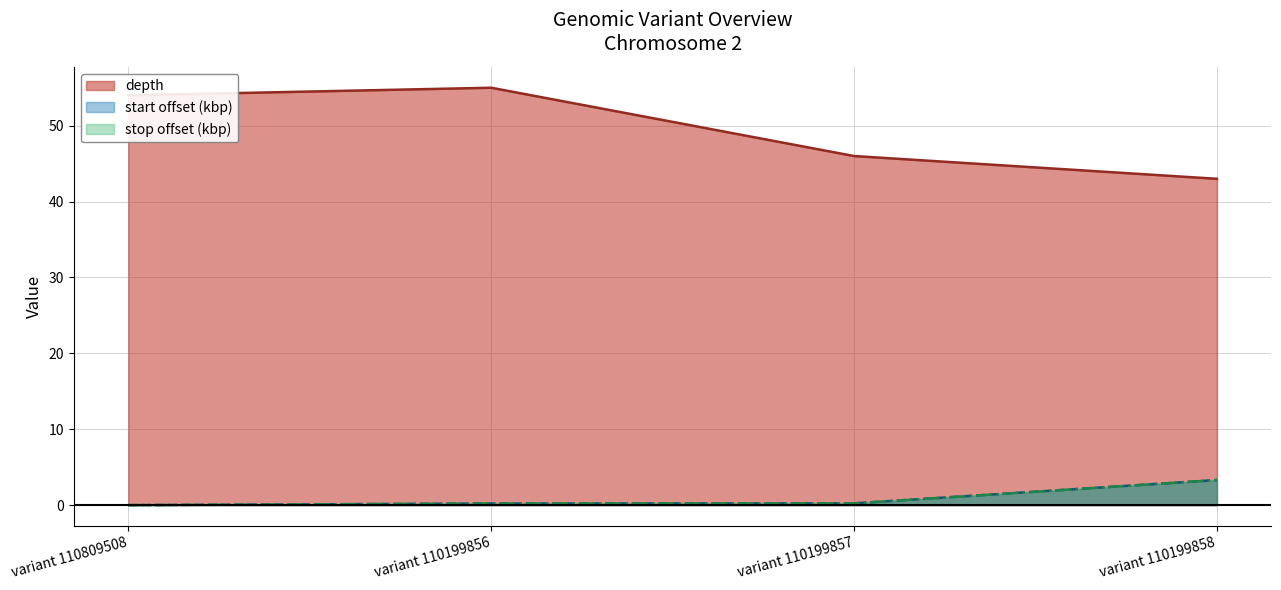

At how many categories does at least one series exceed 41?

4